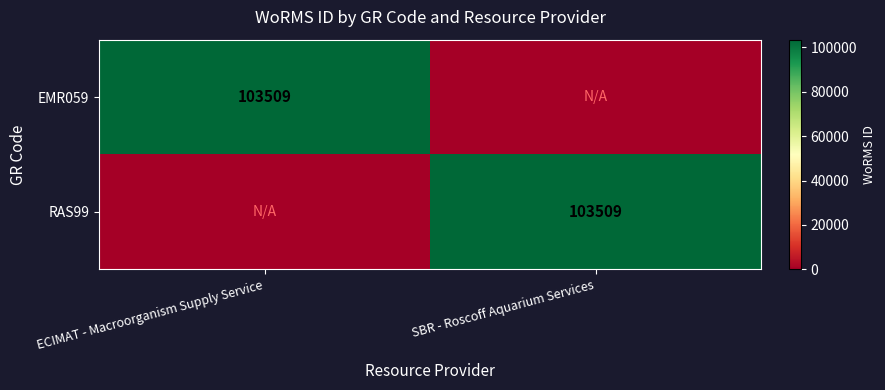

The value of RAS99 at SBR - Roscoff Aquarium Services is 152907. True or false?

False